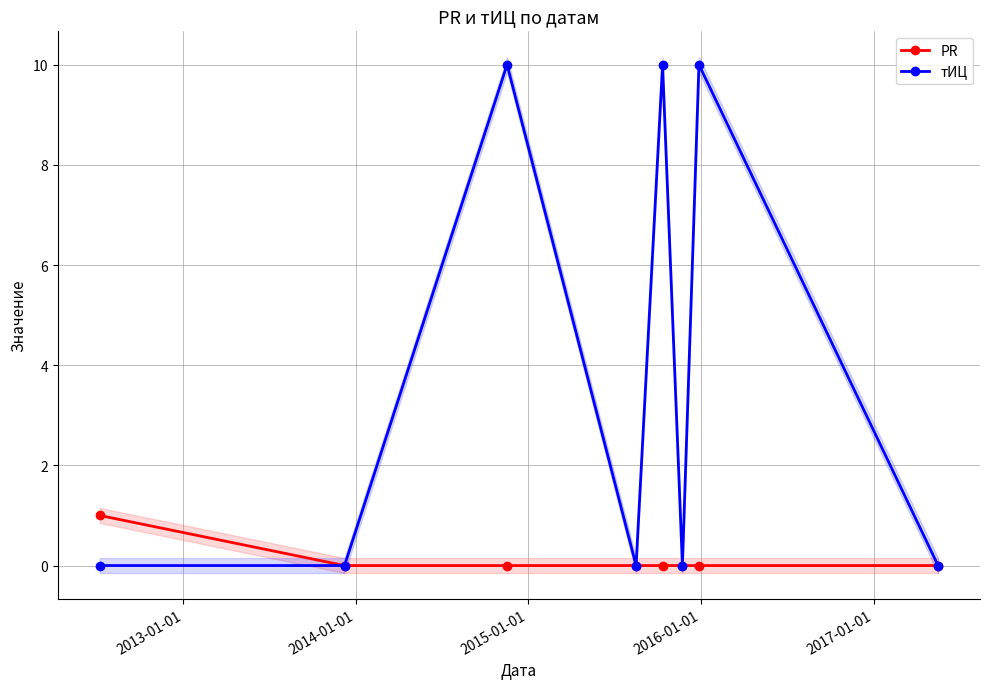

Count the PR values in the range 0 to 1.

8